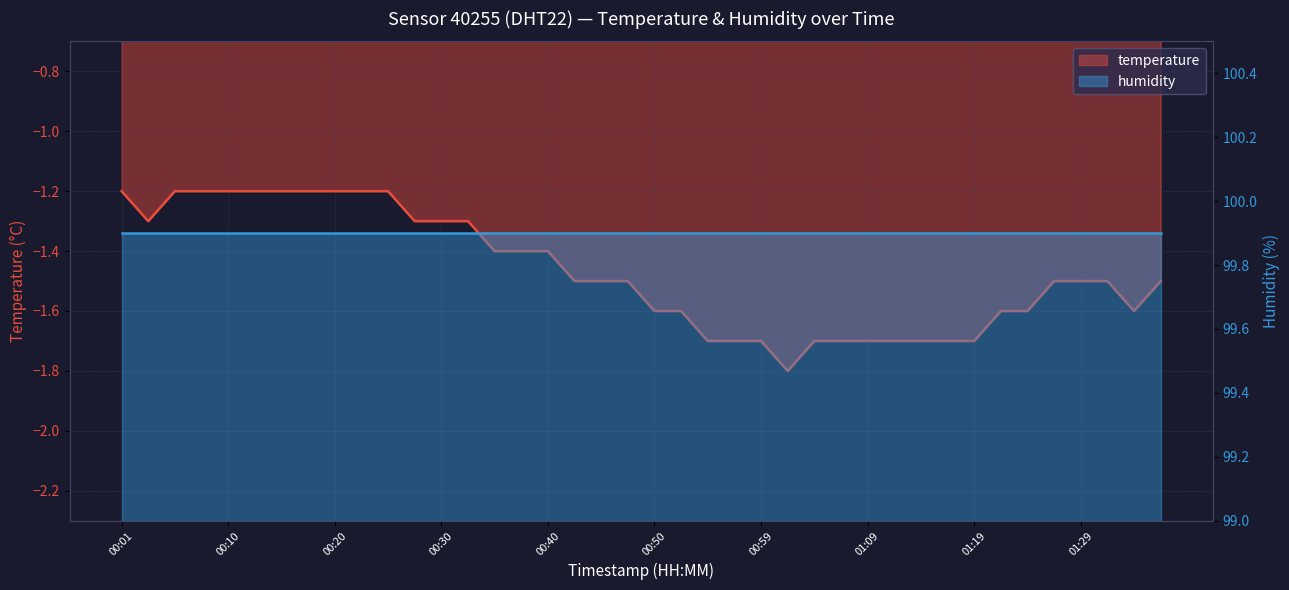

What is the change in value from 00:35 to 01:31?

-0.1